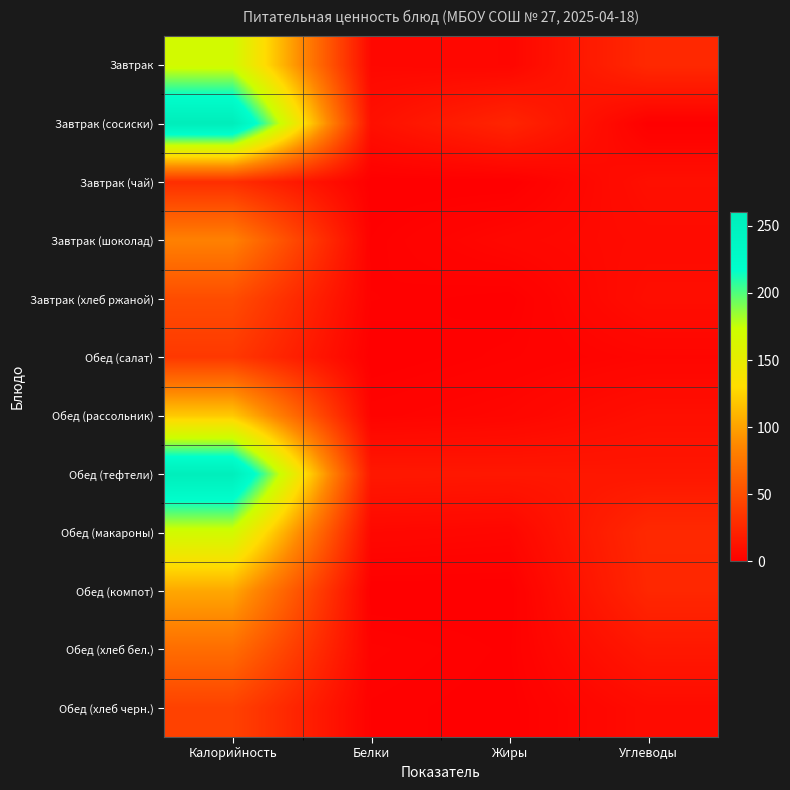

Rank the series by their maximum value, from lowest to highest.

Завтрак (чай), Обед (салат), Обед (хлеб черн.), Завтрак (хлеб ржаной), Обед (хлеб бел.), Завтрак (шоколад), Обед (компот), Обед (рассольник), Завтрак, Обед (макароны), Обед (тефтели), Завтрак (сосиски)